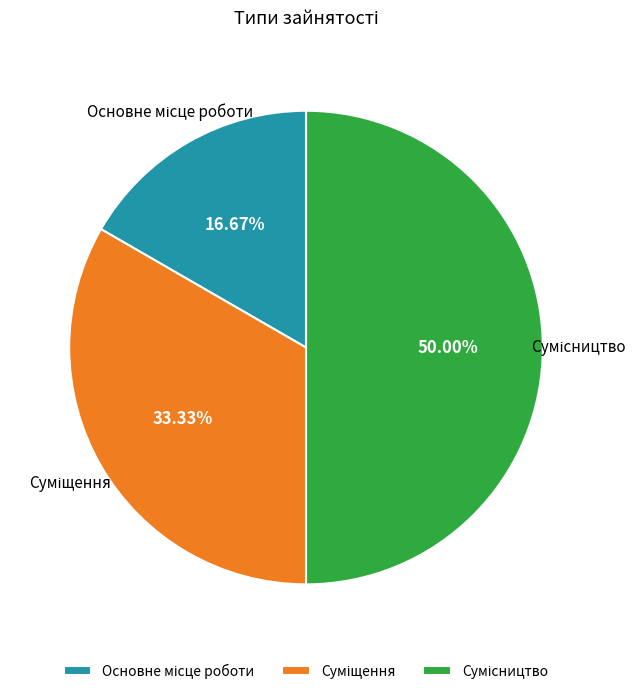

Is it true that Суміщення is 46% of the pie?

False